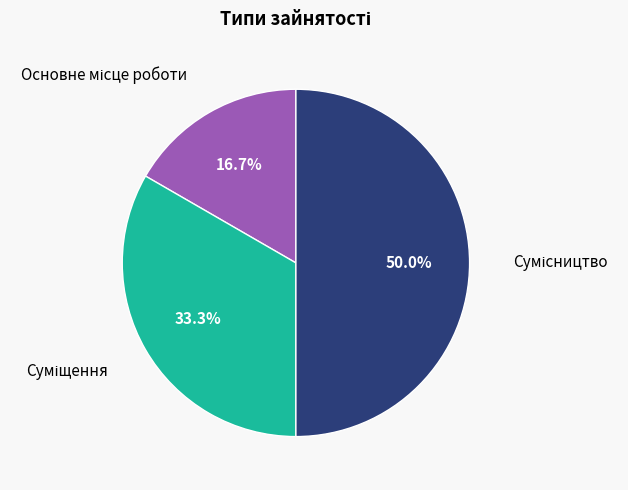

What percentage is the Суміщення slice, to the nearest percent?

33%